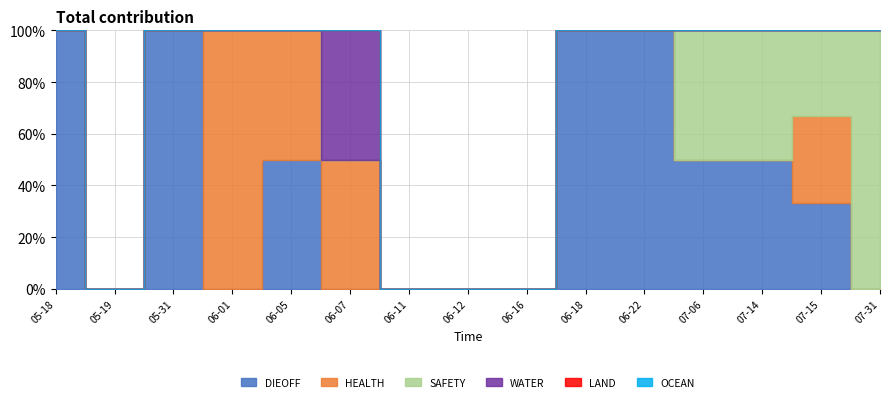

What is the total value across all series at 2023-05-31?

1